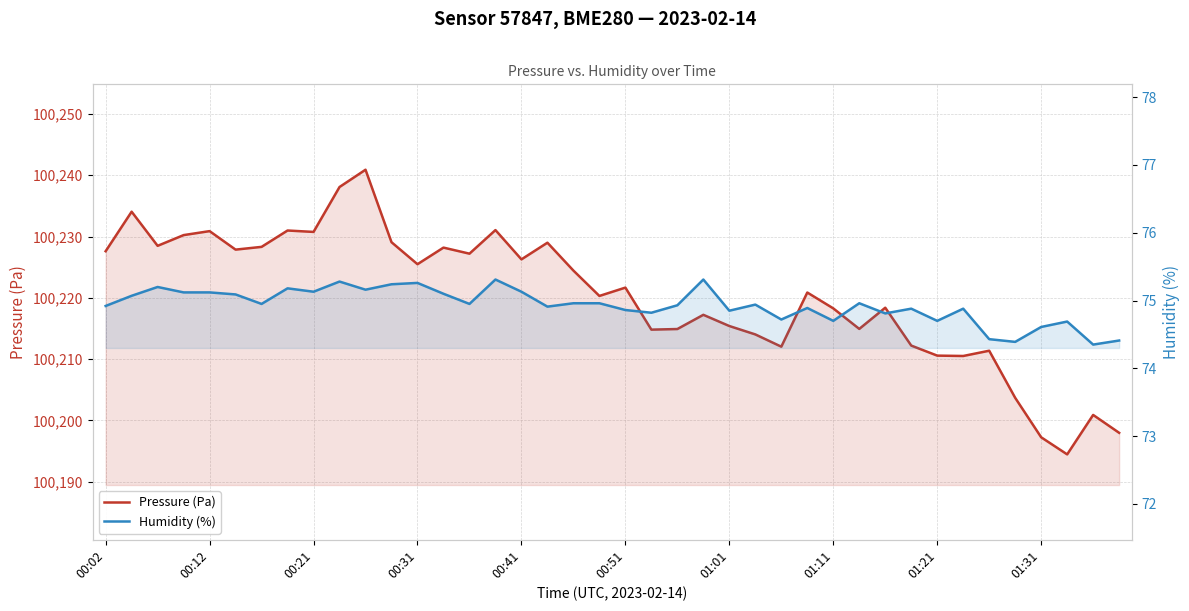

True or false: Humidity (%) and Pressure (Pa) intersect in this chart.

False